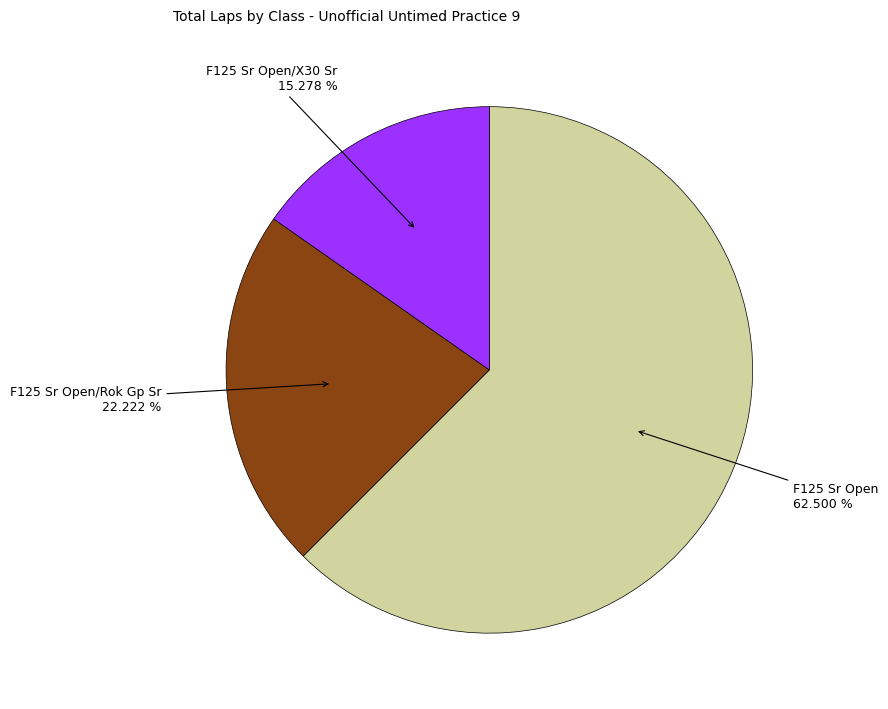

Does any single category account for the majority?

Yes